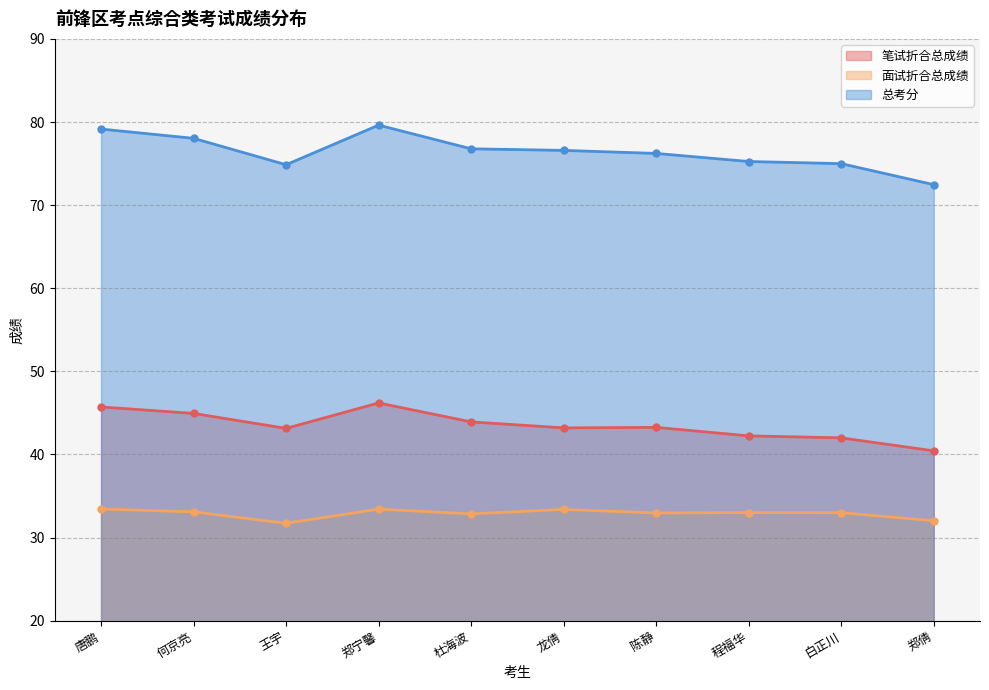

At which label is 面试折合总成绩 closest to 32?

郑倩